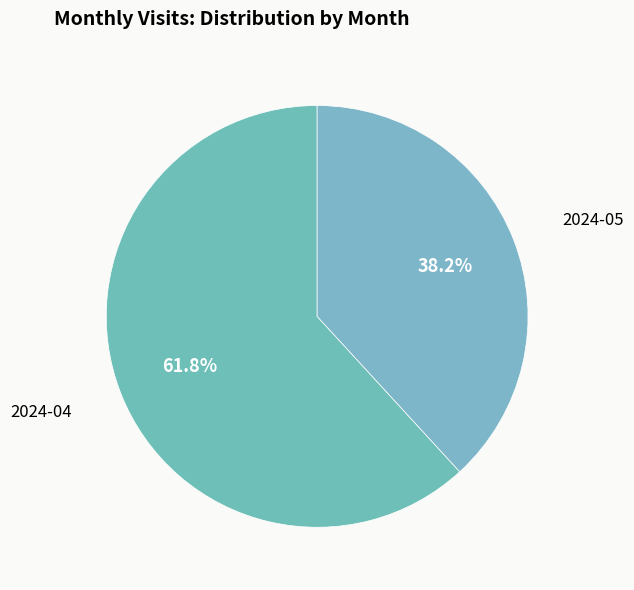

Approximately how many times larger is the value at 2024-05 compared to 2024-04?

0.6